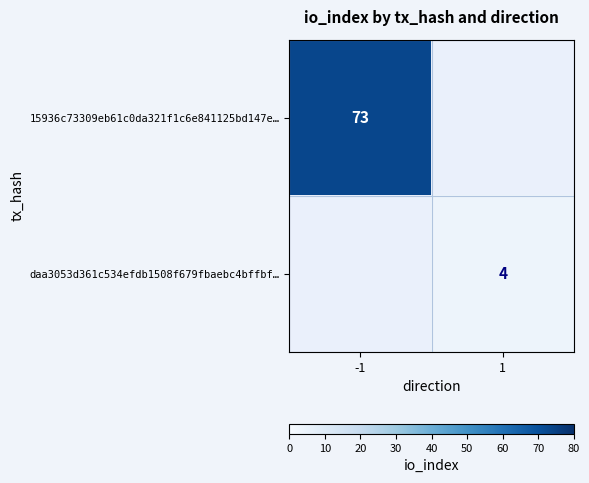

Is it true that 15936c73309eb61c0da321f1c6e841125bd147e… equals 73 at -1?

True